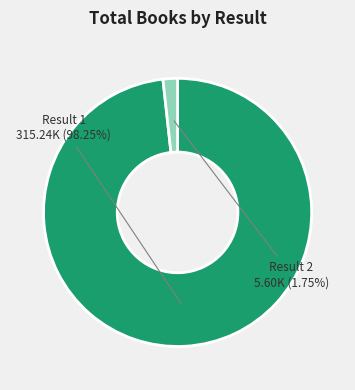

Which slice is the largest?

Result 1